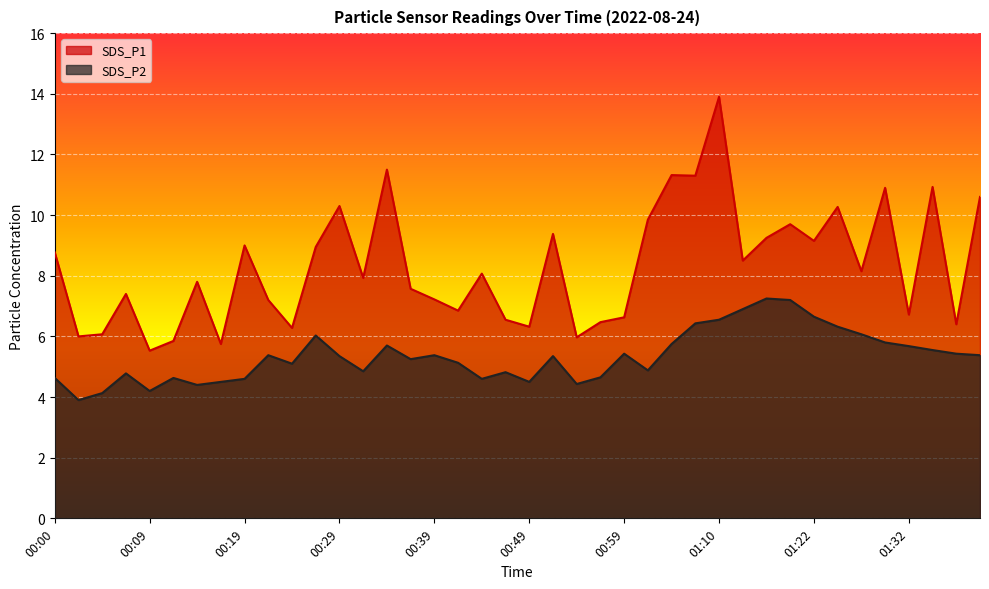

How many categories are shown in the chart?

40